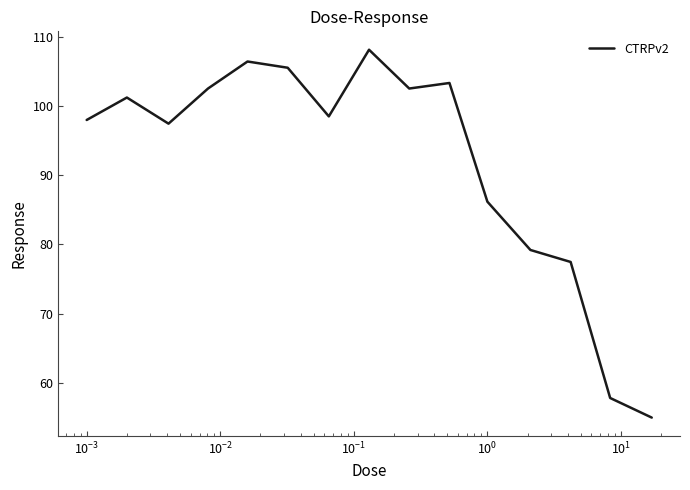

What is the difference between the maximum and minimum values?

53.1